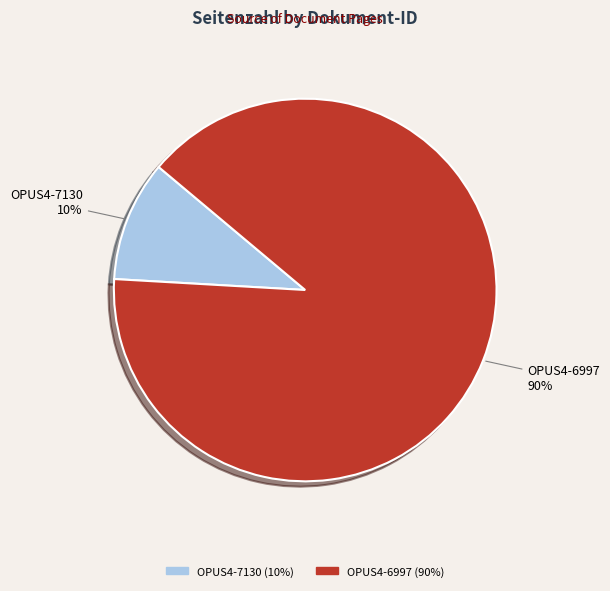

How many segments does this pie chart have?

2